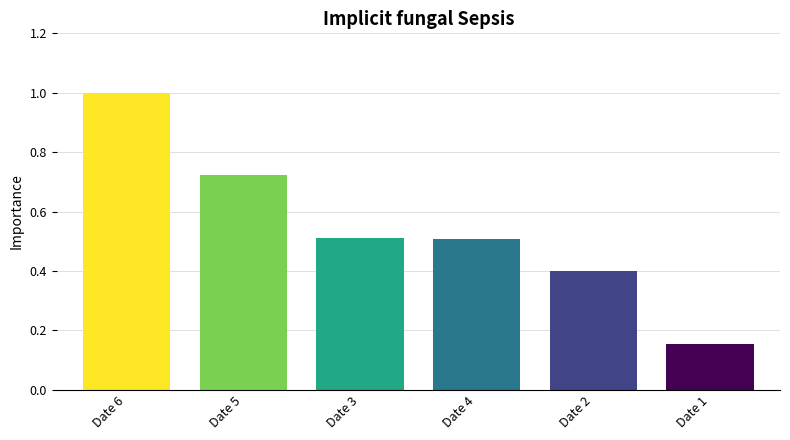

The chart shows a value of 0.5 at Date 3. True or false?

True